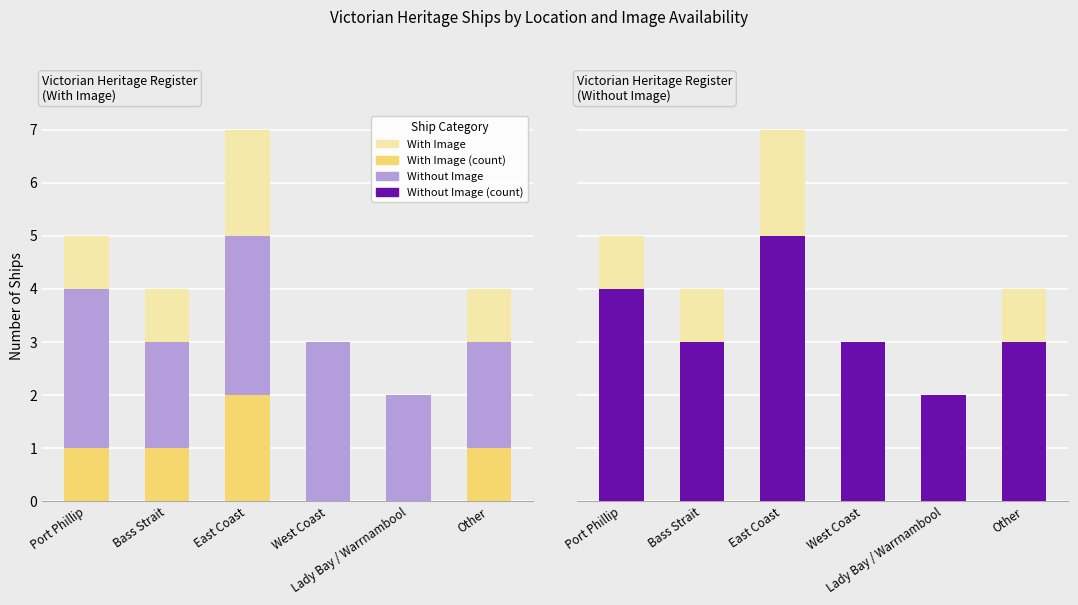

What is the difference between the highest and lowest values at Bass Strait?

3